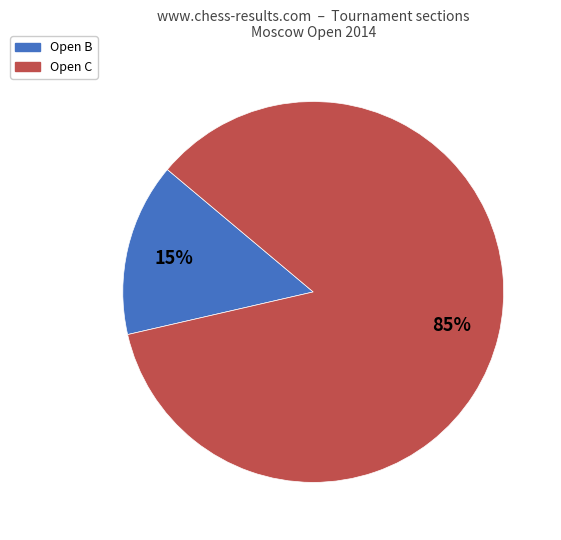

To the nearest percent, what percentage of the pie is Open B?

15%